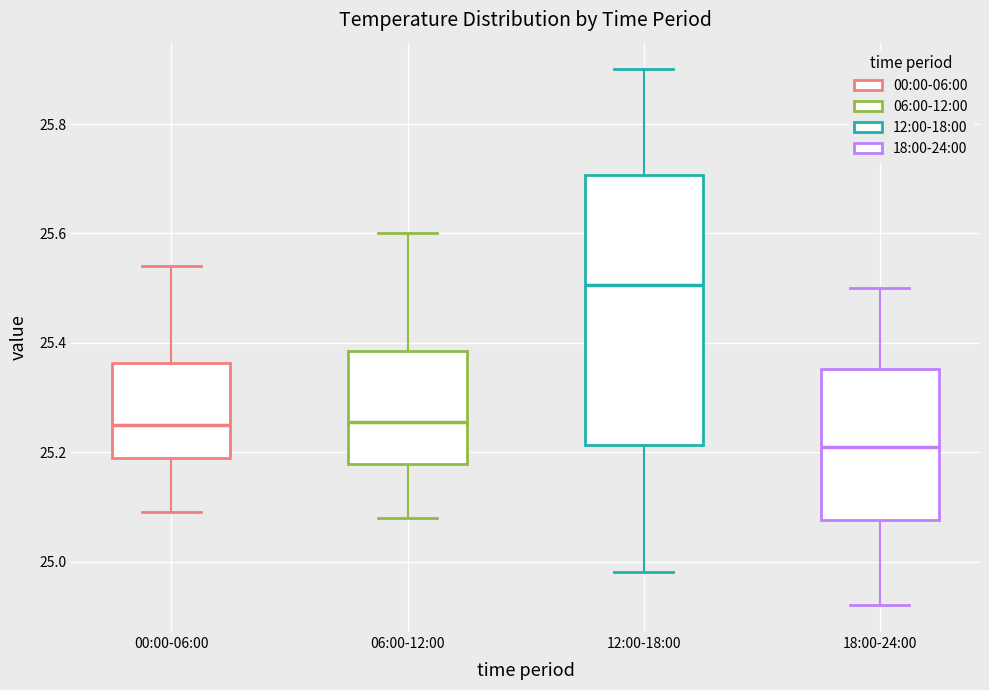

Which box's median line is the highest?

12:00-18:00